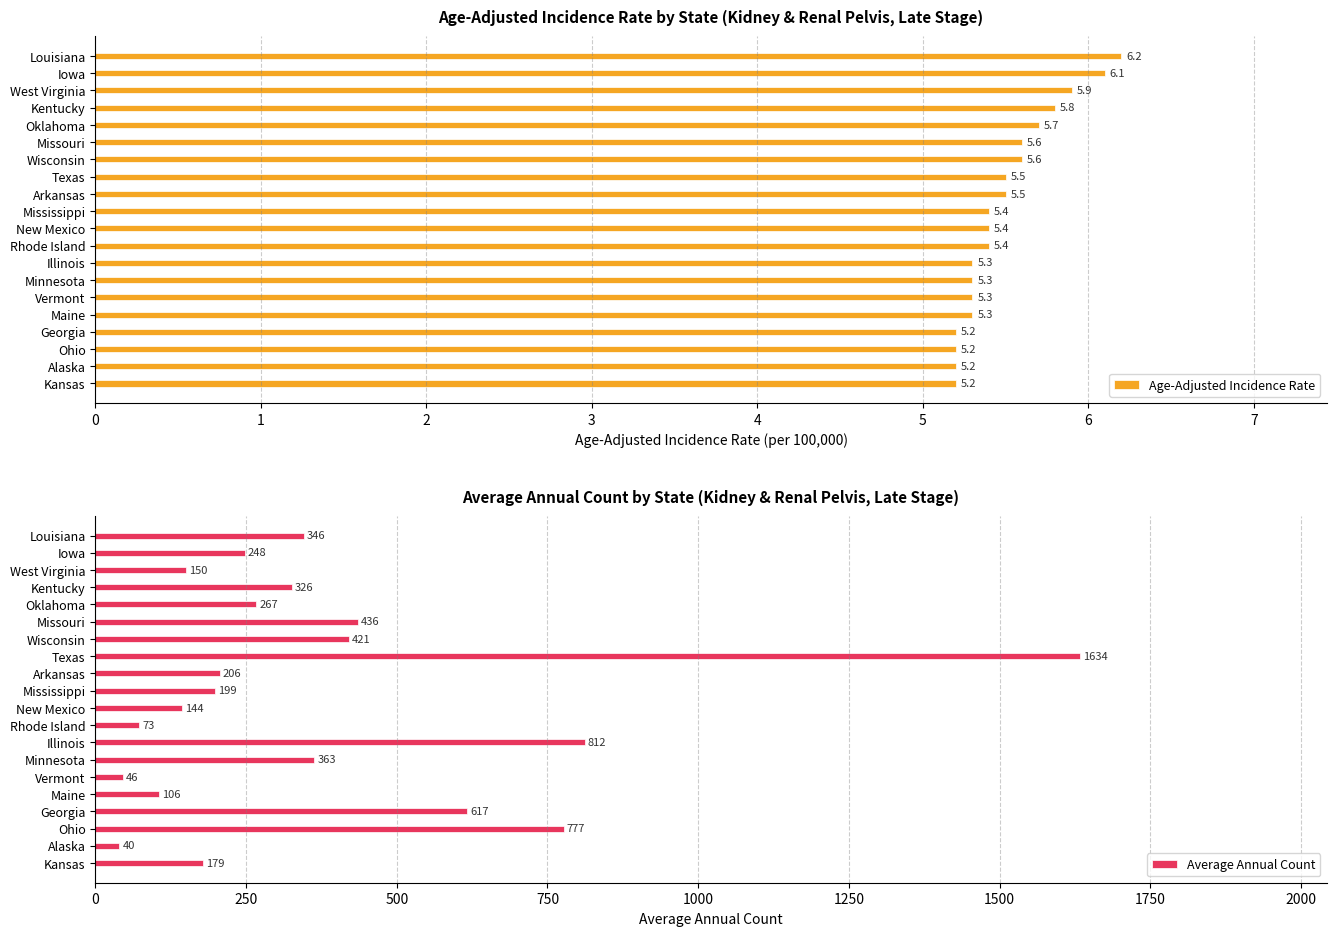

What is the minimum value shown in the chart?

5.2